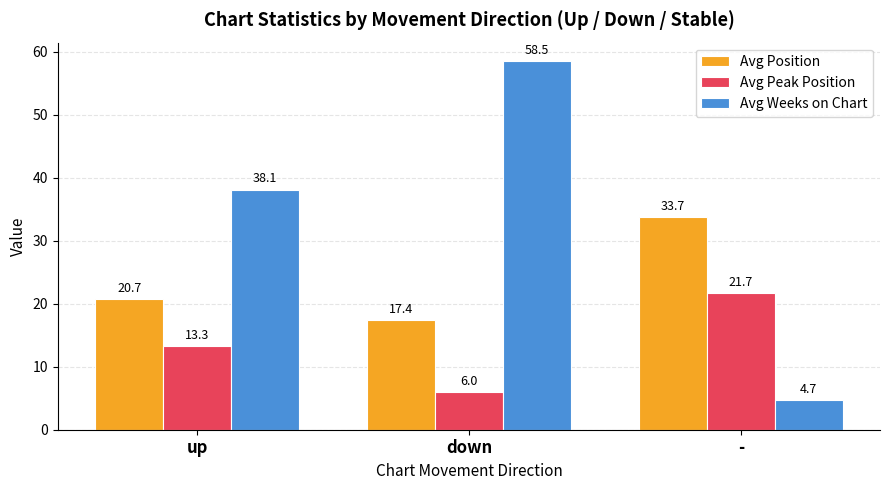

List the series in order of their peak value, lowest first.

Avg Peak Position, Avg Position, Avg Weeks on Chart